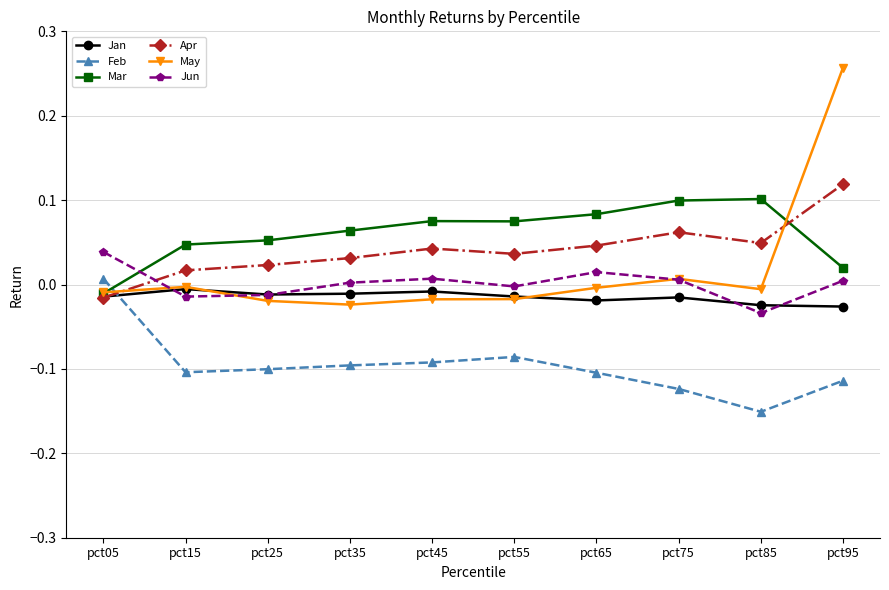

Which series has the widest spread of values?

May